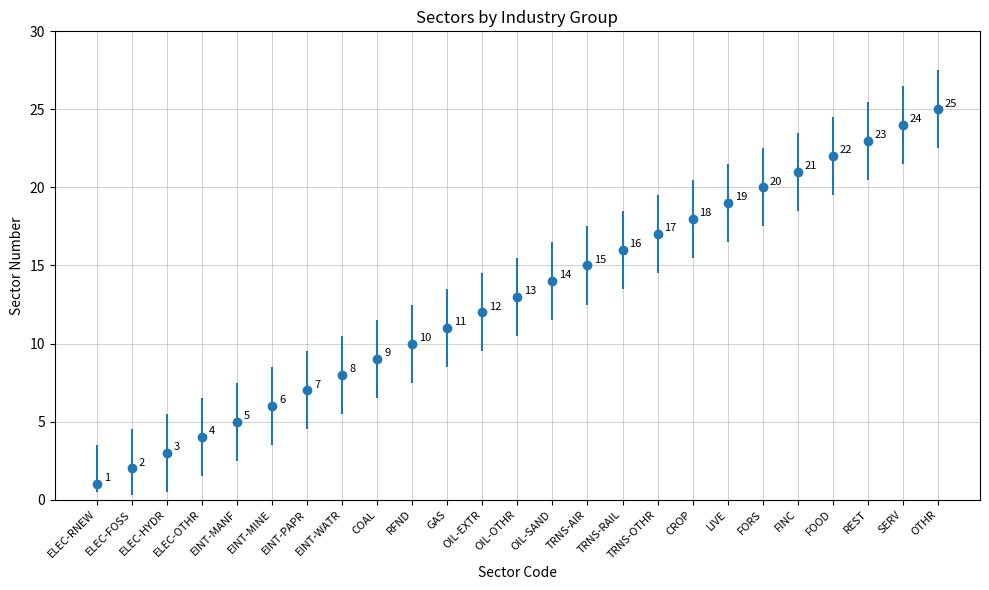

How many distinct data groups are displayed?

1